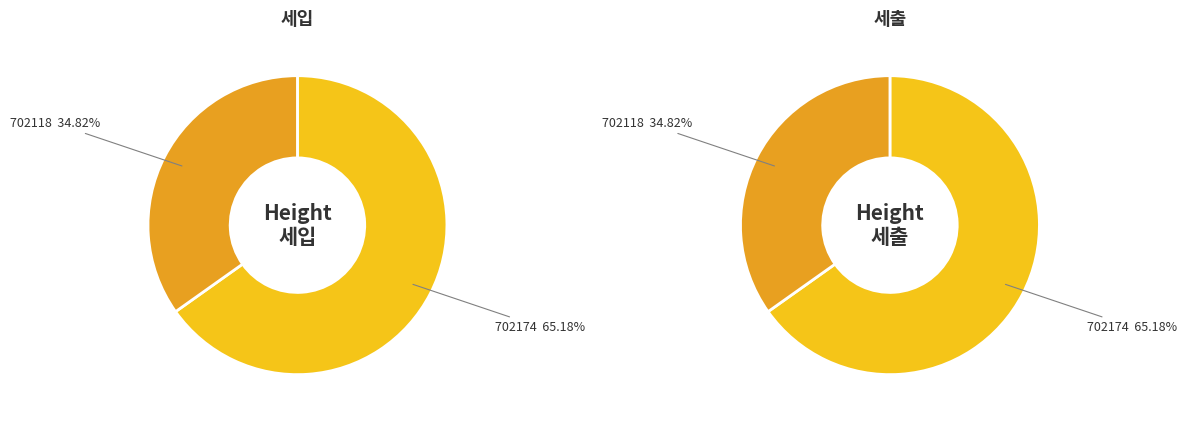

To the nearest percent, what is the difference between the 702174 and 702118 slice percentages?

30%